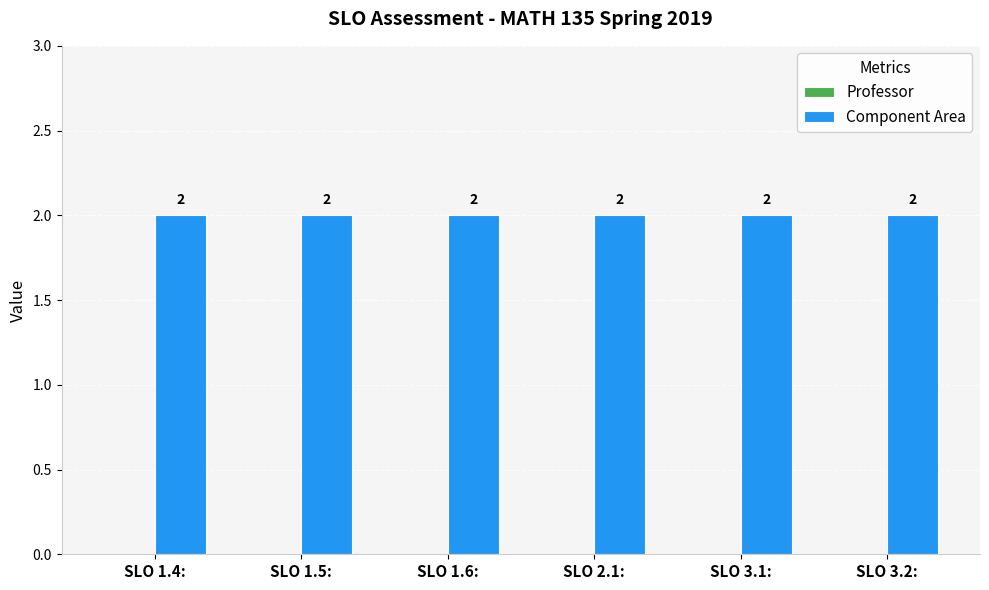

At which label does Professor reach its peak?

SLO 1.4: